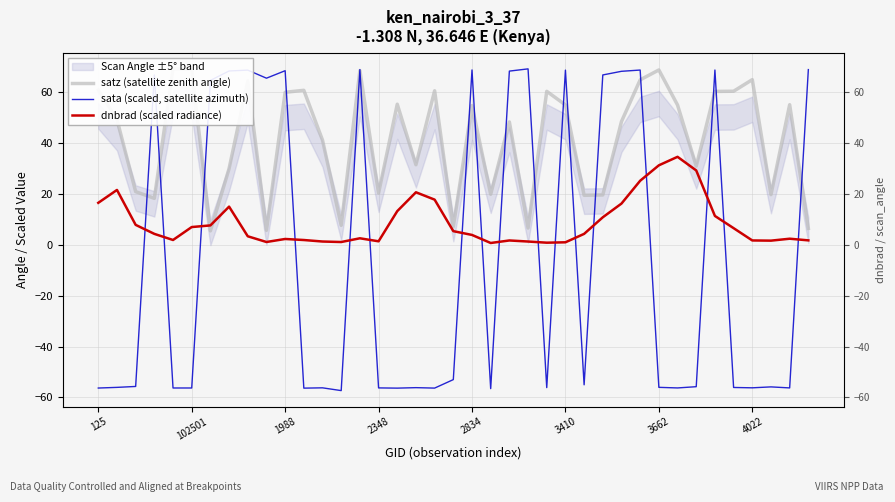

Is this an area chart (filled region under the line)?

No